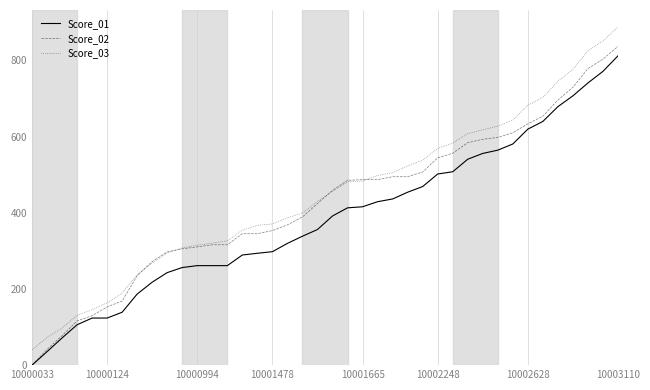

Which series has the largest range (max minus min)?

Score_03